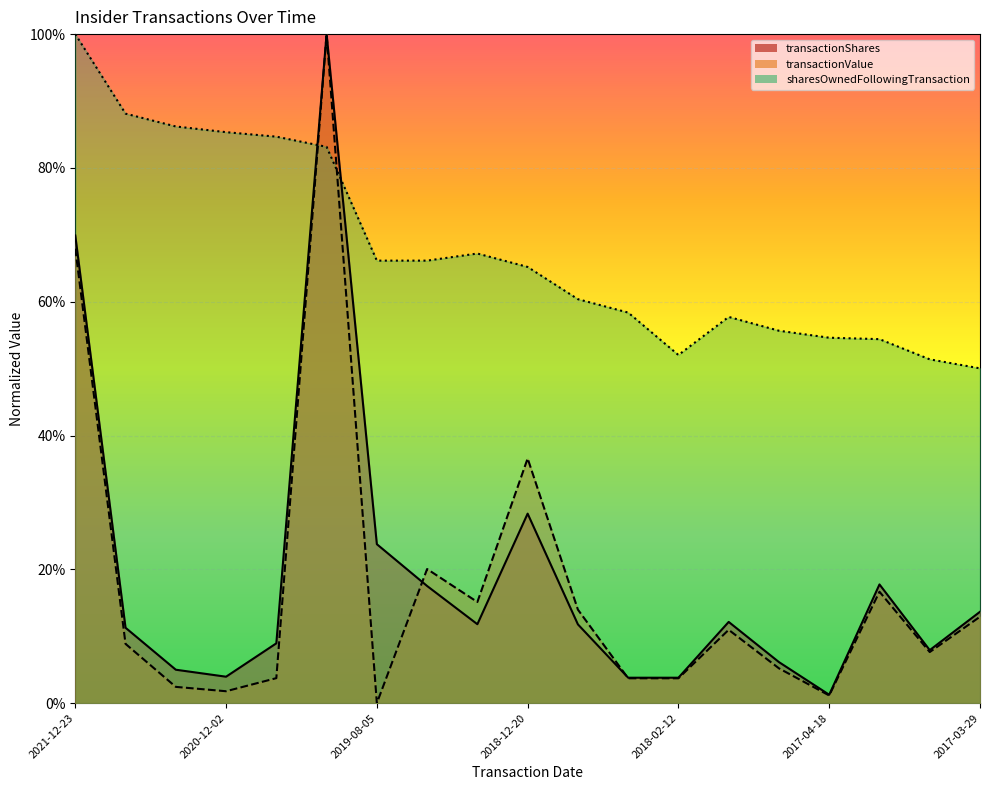

Reading left to right, list all the values displayed in this chart.

transactionShares: 2021-12-23=0.7	2021-06-10=0.1	2020-12-10=0.0	2020-12-02=0.0	2020-11-17=0.1	2020-03-05=1.0	2019-08-05=0.2	2019-03-20=0.2	2018-12-26=0.1	2018-12-20=0.3	2018-12-12=0.1	2018-08-31=0.0	2018-02-12=0.0	2017-09-27=0.1	2017-06-20=0.1	2017-04-18=0.0	2017-04-05=0.2	2017-04-03=0.1	2017-03-29=0.1
transactionValue: 2021-12-23=0.7	2021-06-10=0.1	2020-12-10=0.0	2020-12-02=0.0	2020-11-17=0.0	2020-03-05=1.0	2019-08-05=0.0	2019-03-20=0.2	2018-12-26=0.2	2018-12-20=0.4	2018-12-12=0.1	2018-08-31=0.0	2018-02-12=0.0	2017-09-27=0.1	2017-06-20=0.1	2017-04-18=0.0	2017-04-05=0.2	2017-04-03=0.1	2017-03-29=0.1
sharesOwnedFollowingTransaction: 2021-12-23=1.0	2021-06-10=0.9	2020-12-10=0.9	2020-12-02=0.9	2020-11-17=0.8	2020-03-05=0.8	2019-08-05=0.7	2019-03-20=0.7	2018-12-26=0.7	2018-12-20=0.7	2018-12-12=0.6	2018-08-31=0.6	2018-02-12=0.5	2017-09-27=0.6	2017-06-20=0.6	2017-04-18=0.5	2017-04-05=0.5	2017-04-03=0.5	2017-03-29=0.5